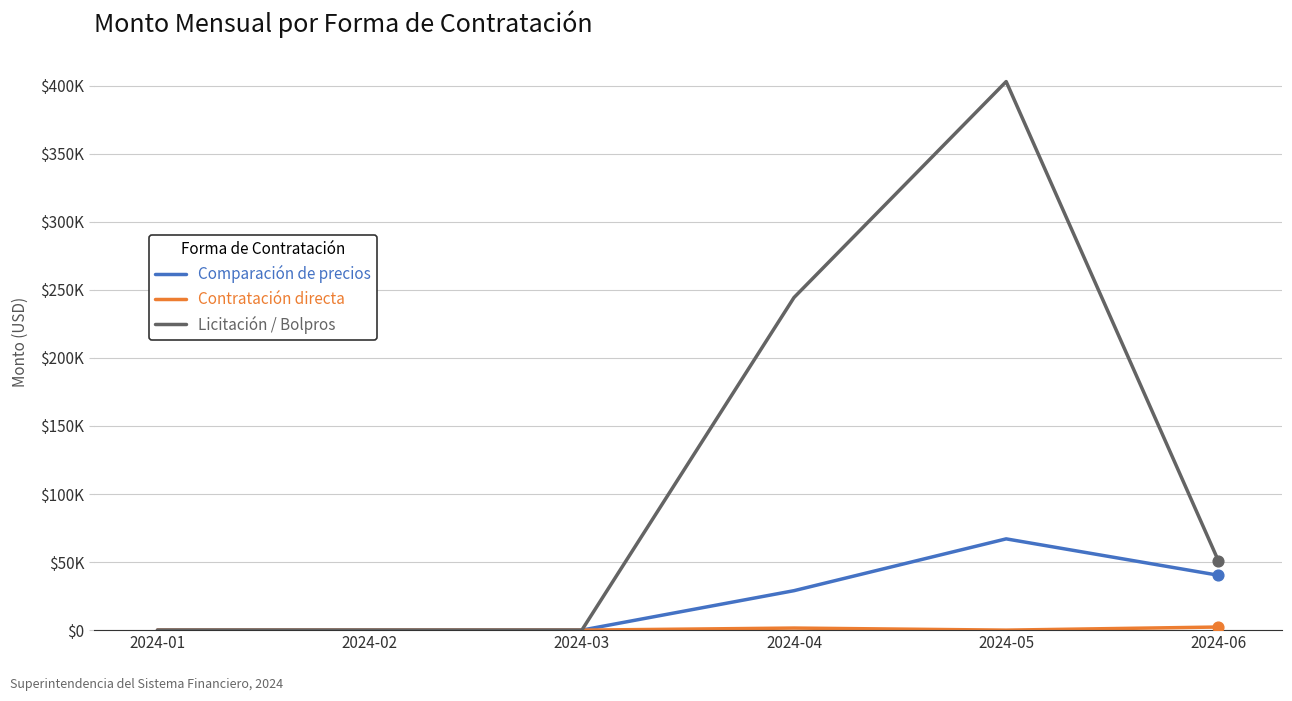

What is the total value across all series at 2024-06?

93640.0